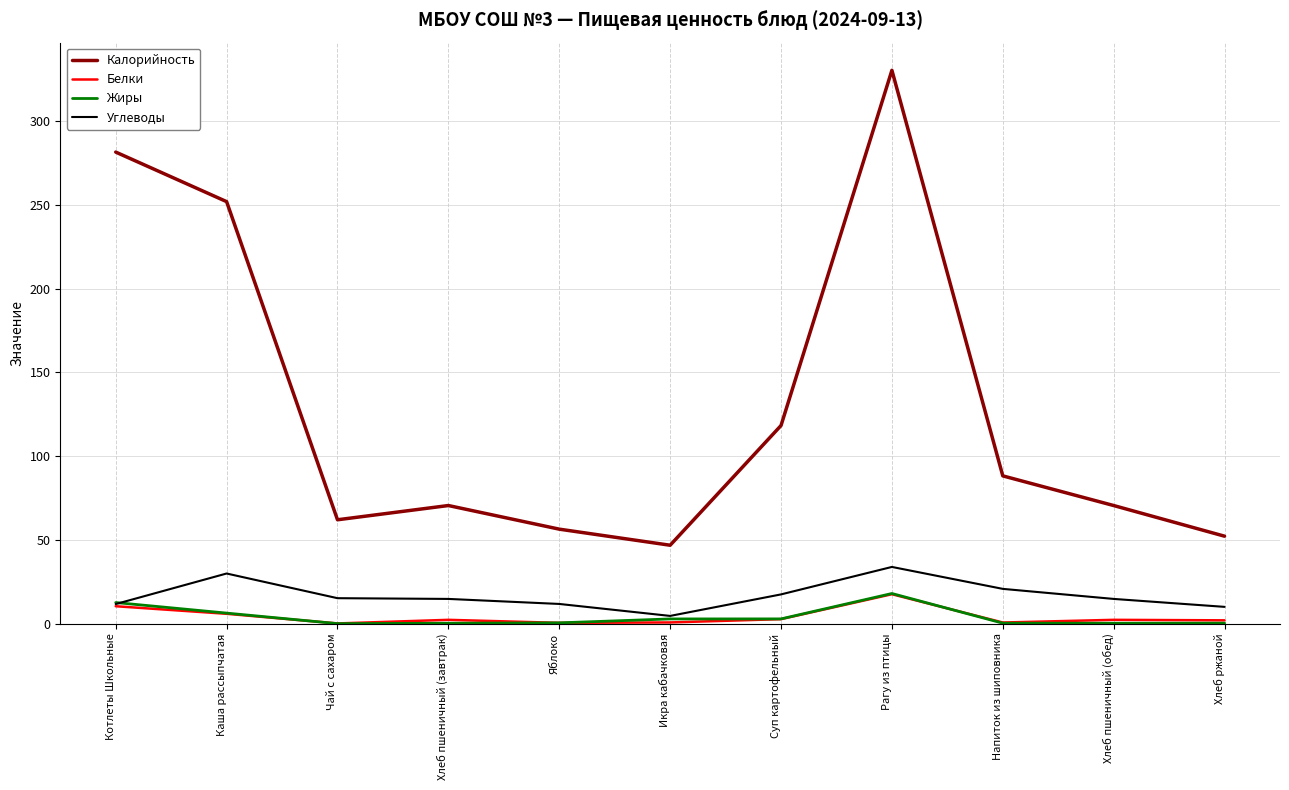

Which series has the largest total across all categories?

Калорийность